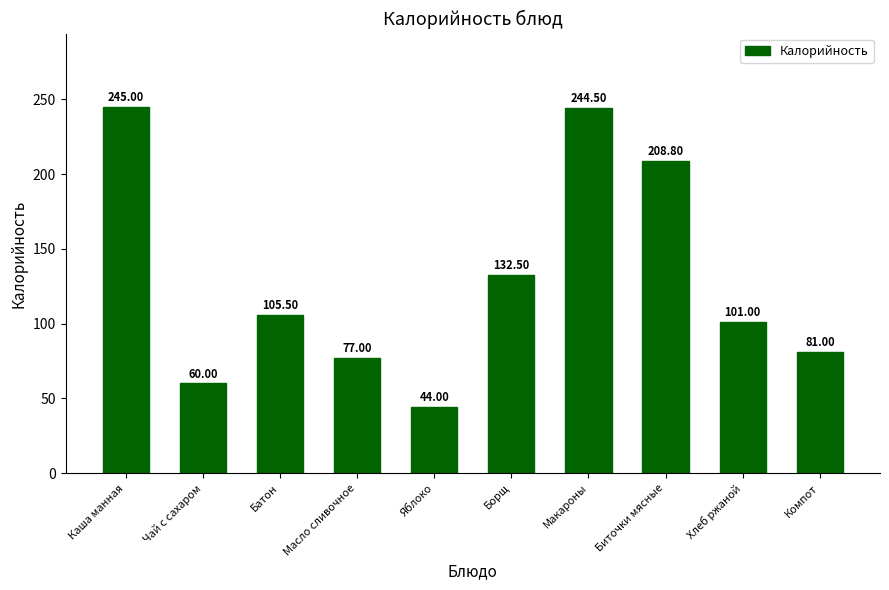

What is the average value?

129.9